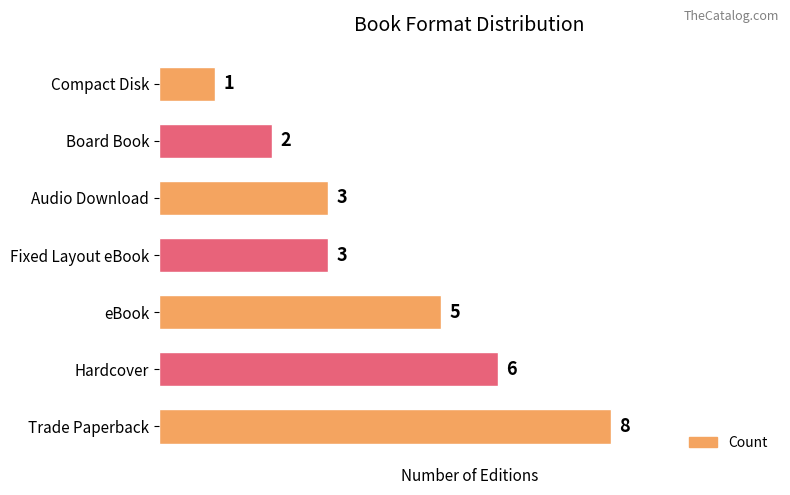

Count the values in the range 2 to 6.

5